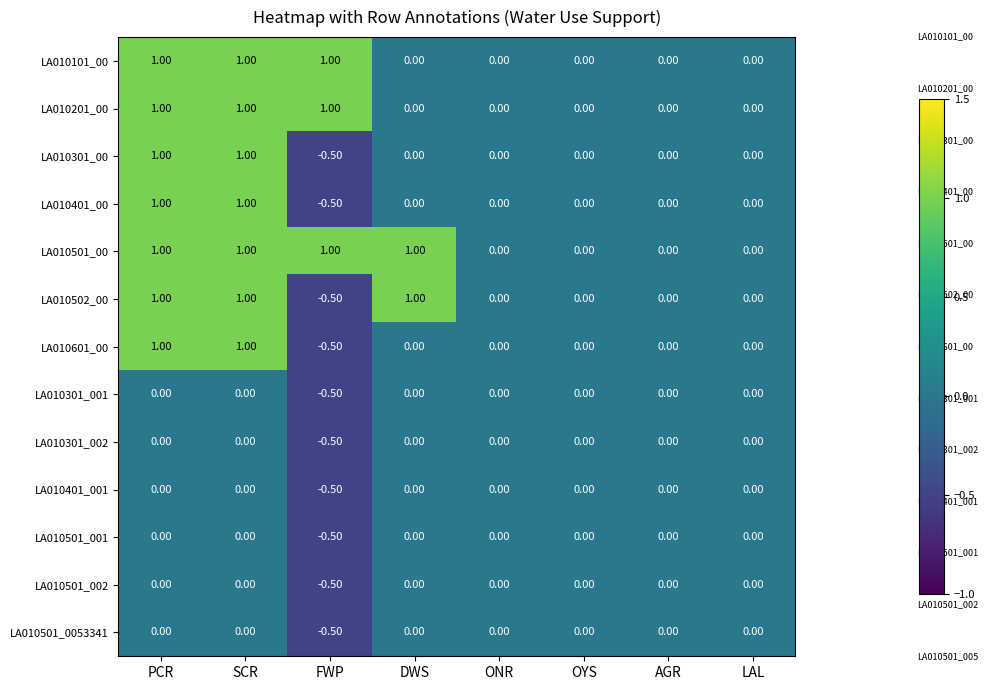

Which category has the lowest value in the LA010501_002 series?

FWP